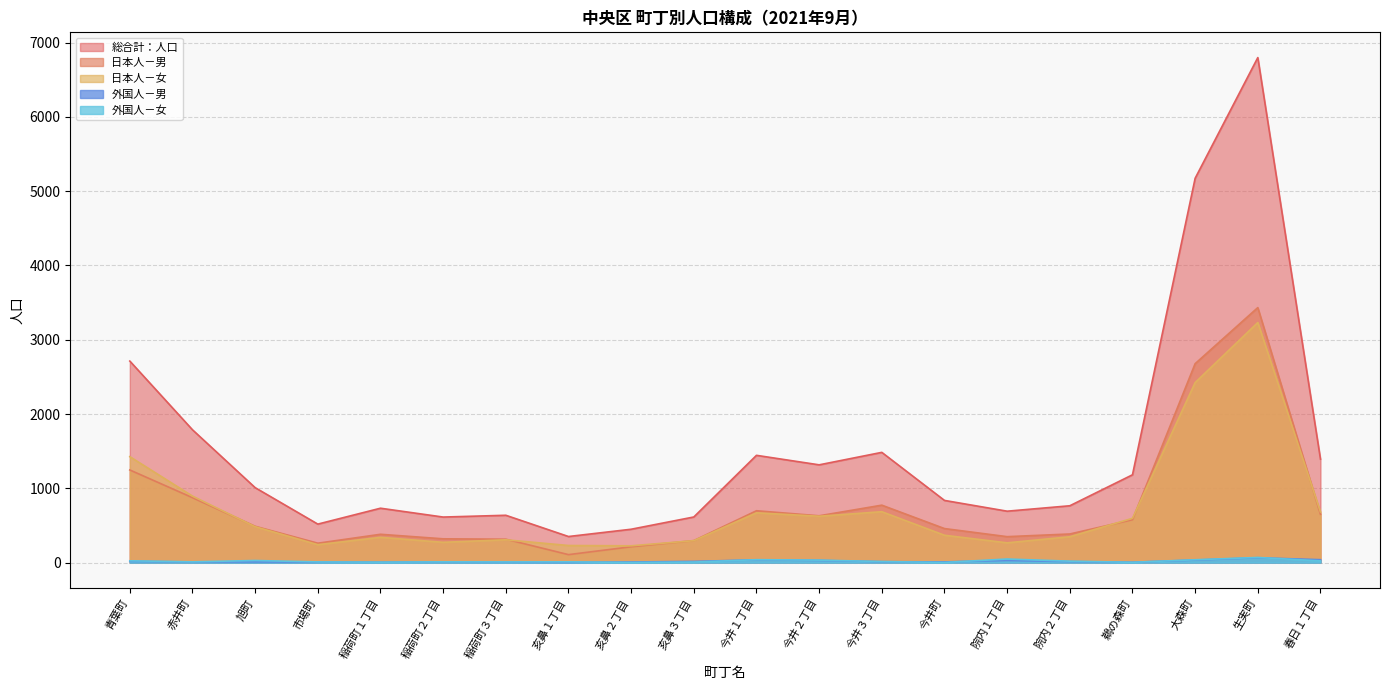

How many values in the 日本人－男 series are below 489?

10